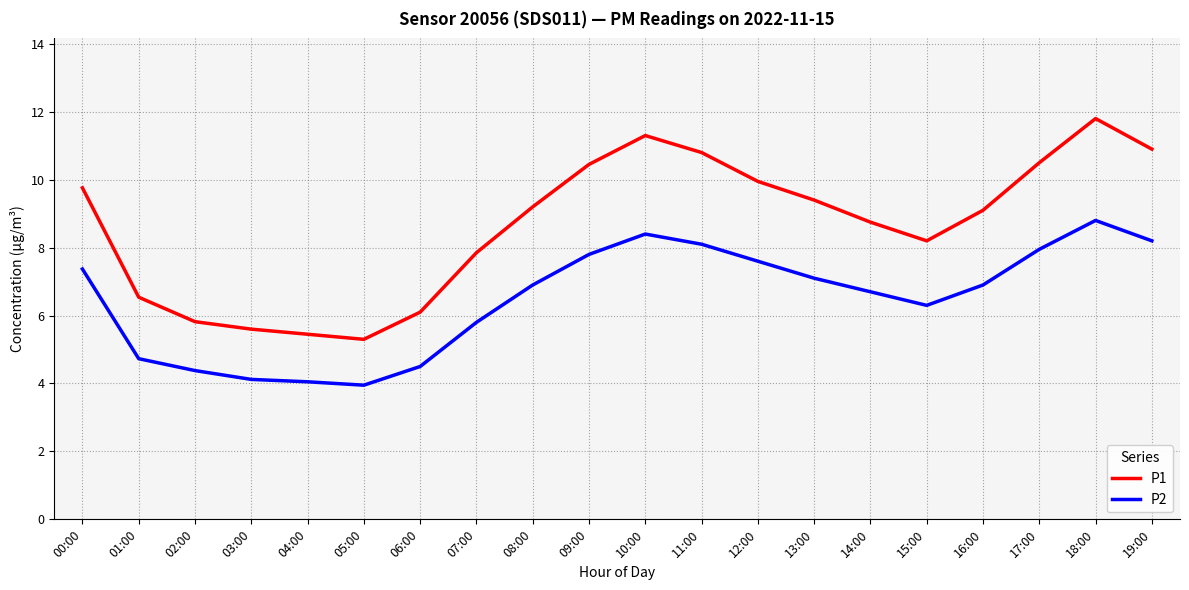

Between 04:00 and 09:00, which series saw the biggest shift?

P1